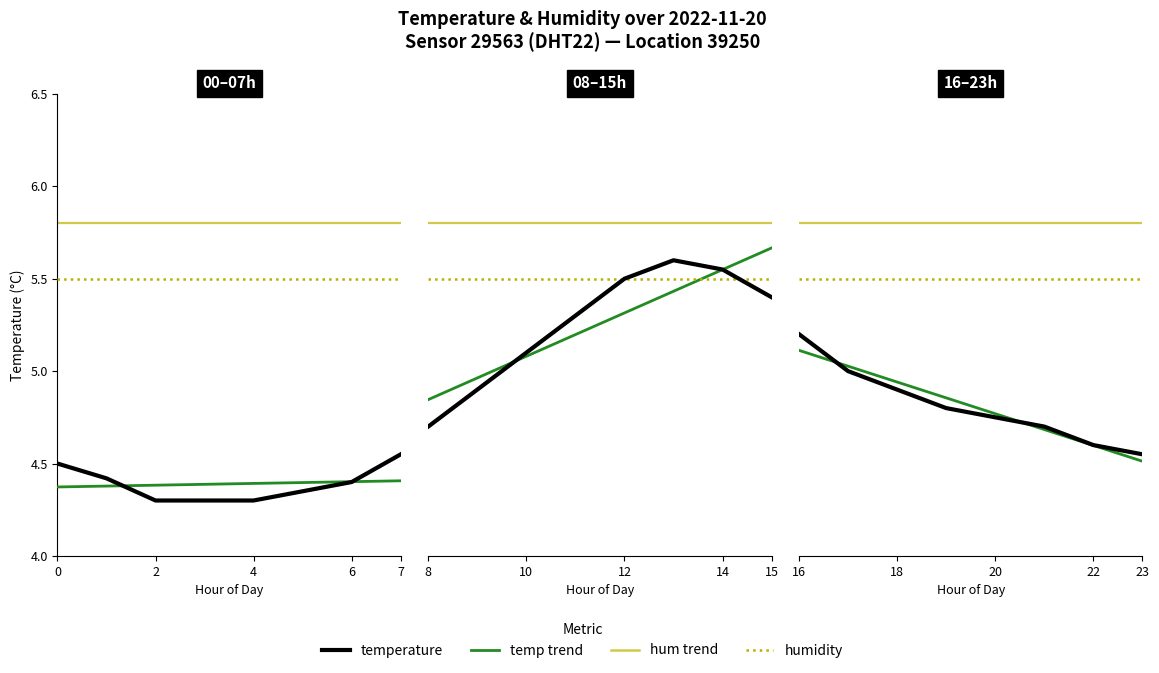

True or false: hum trend and temperature cross at least once.

False